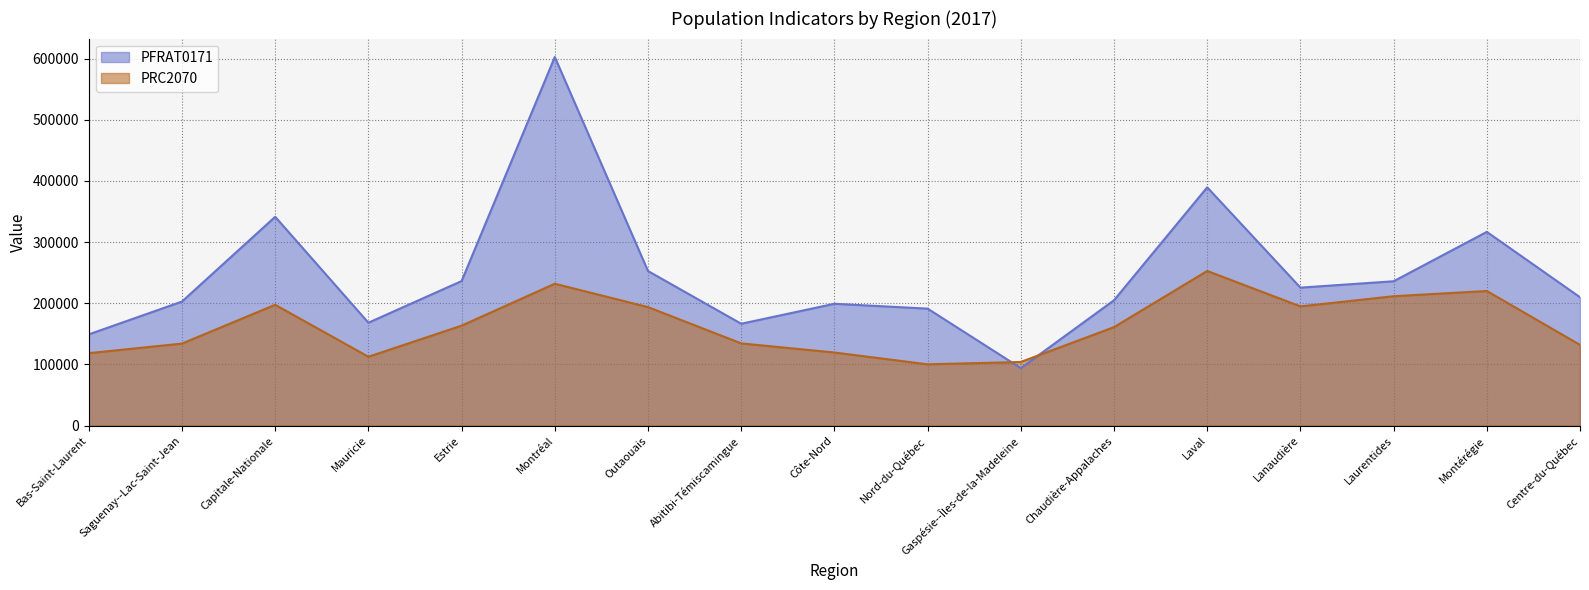

Which series has the largest total across all categories?

PFRAT0171